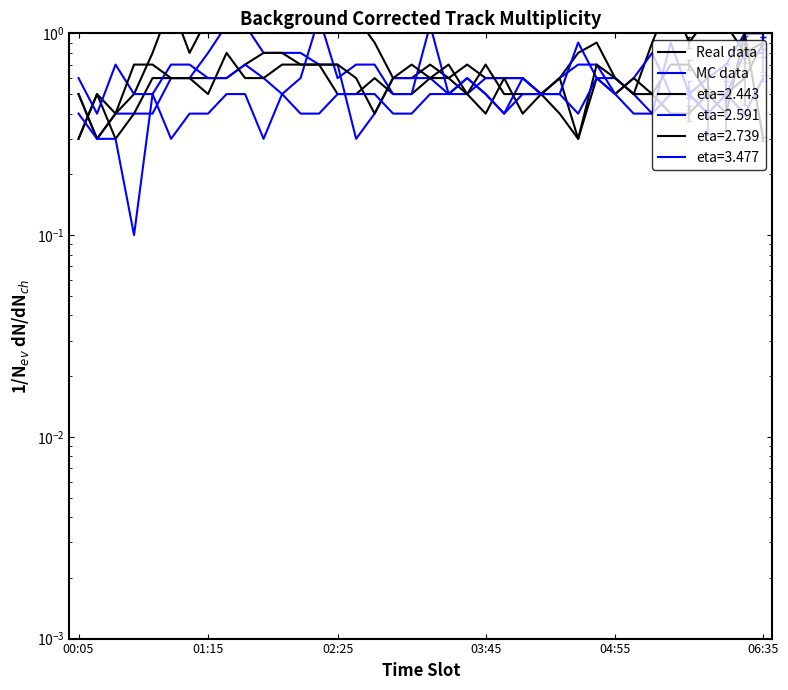

Which series changed the most between 00:05 and 35?

Real data